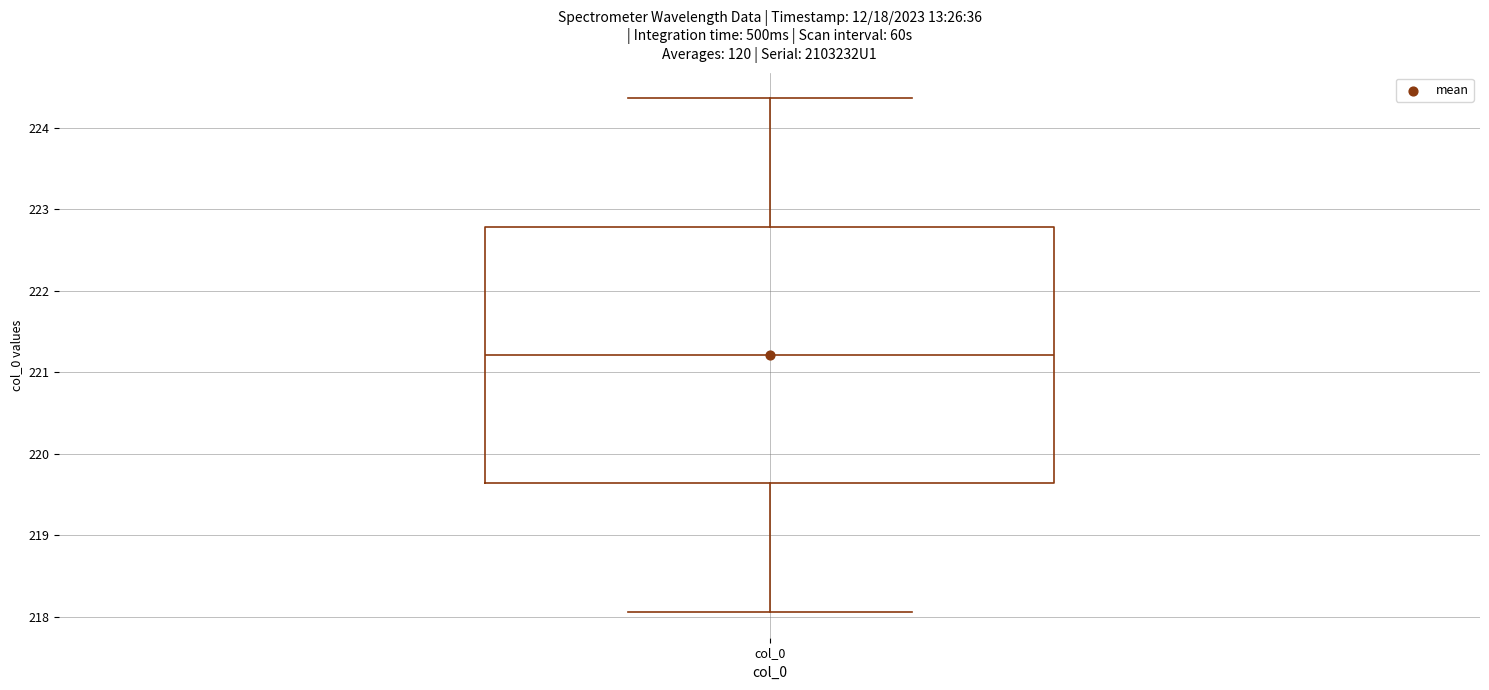

Where is the upper edge of the box for col_0 on the y-axis? The values are not printed on the chart, so give them approximately, as read against the axis.

222.8